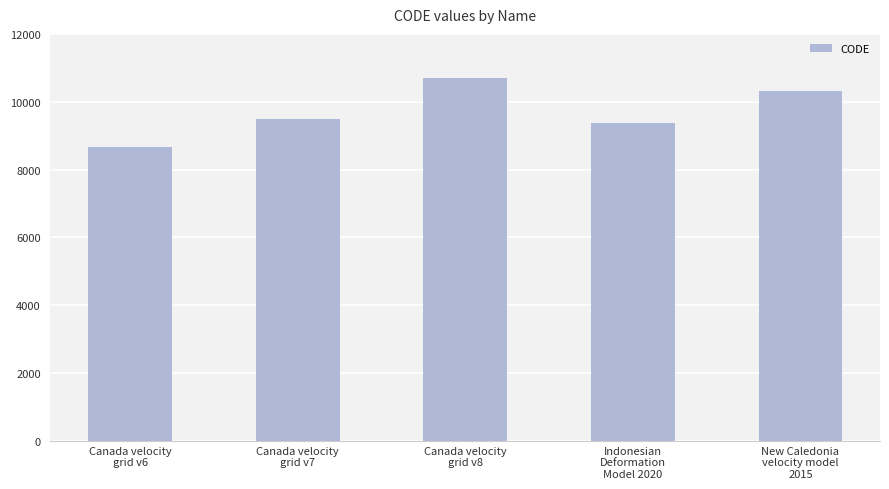

List the labels in order of value, smallest first.

Canada velocity
grid v6, Indonesian
Deformation
Model 2020, Canada velocity
grid v7, New Caledonia
velocity model
2015, Canada velocity
grid v8